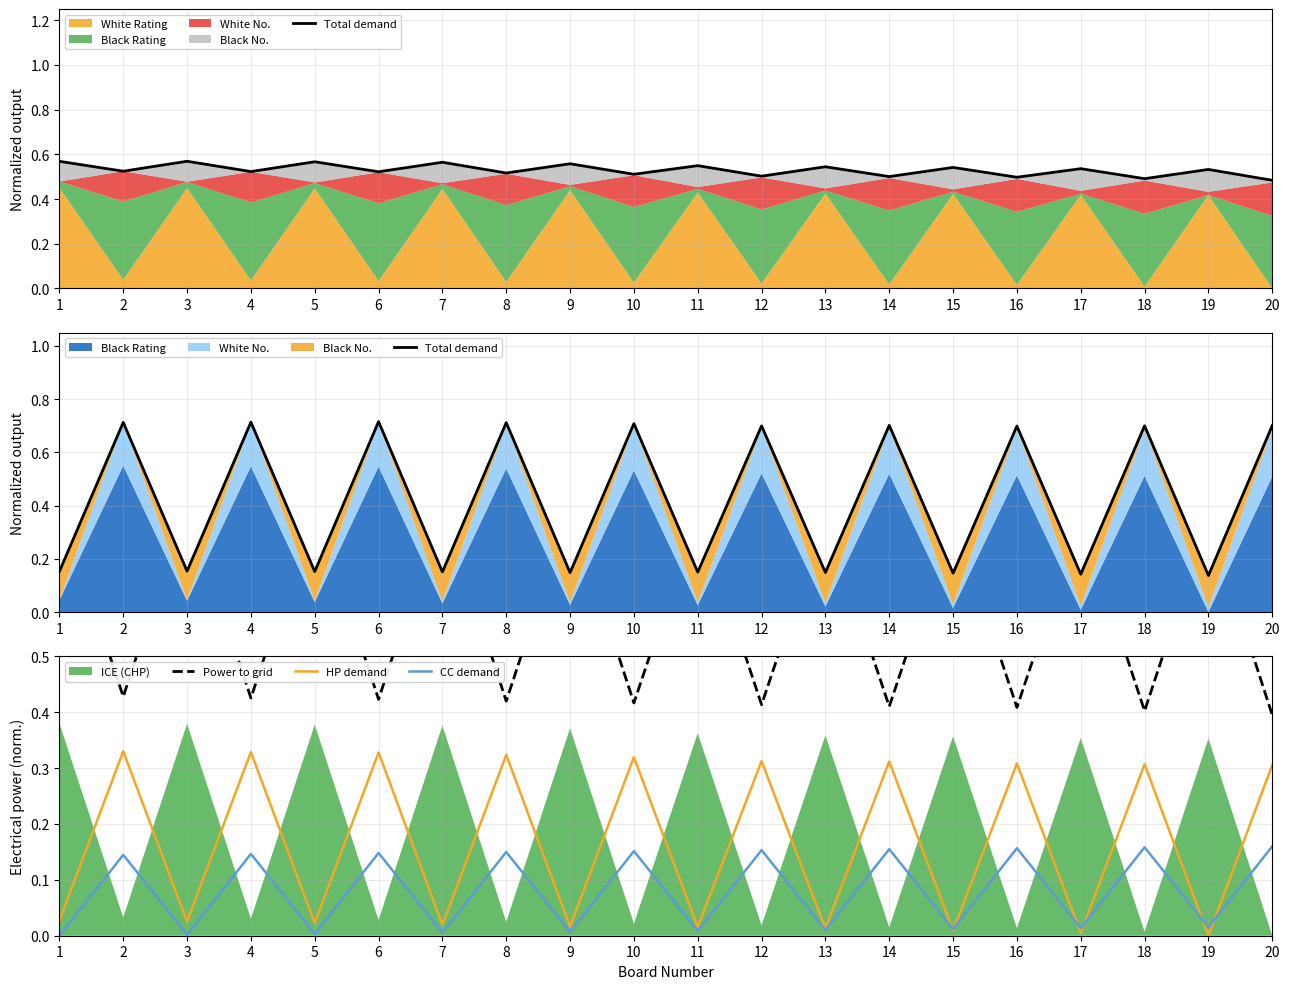

Where do Total demand and Power to grid first cross each other?

1 and 2